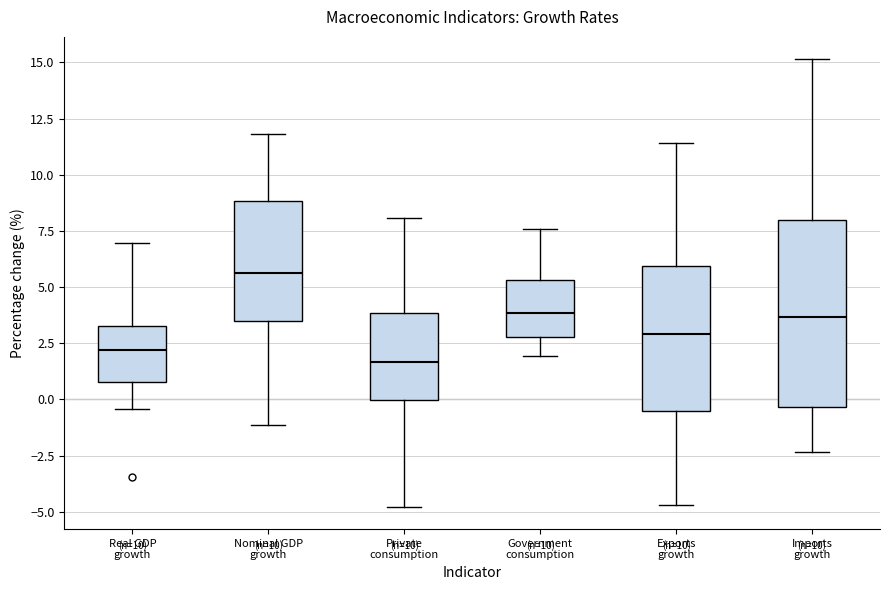

Reading left to right, read every box against the y-axis: the position of its median line, the range the box covers, and the ends of its whiskers. The values are not printed on the chart, so give them approximately, as read against the axis.

Real GDP growth: median 2.0, box 1.0 to 3.5, whiskers -0.5 to 7.0
Nominal GDP growth: median 5.5, box 3.5 to 9.0, whiskers -1.0 to 12.0
Private consumption: median 1.5, box 0.0 to 4.0, whiskers -5.0 to 8.0
Government consumption: median 4.0, box 3.0 to 5.5, whiskers 2.0 to 7.5
Exports growth: median 3.0, box -0.5 to 6.0, whiskers -4.5 to 11.5
Imports growth: median 3.5, box -0.5 to 8.0, whiskers -2.5 to 15.0